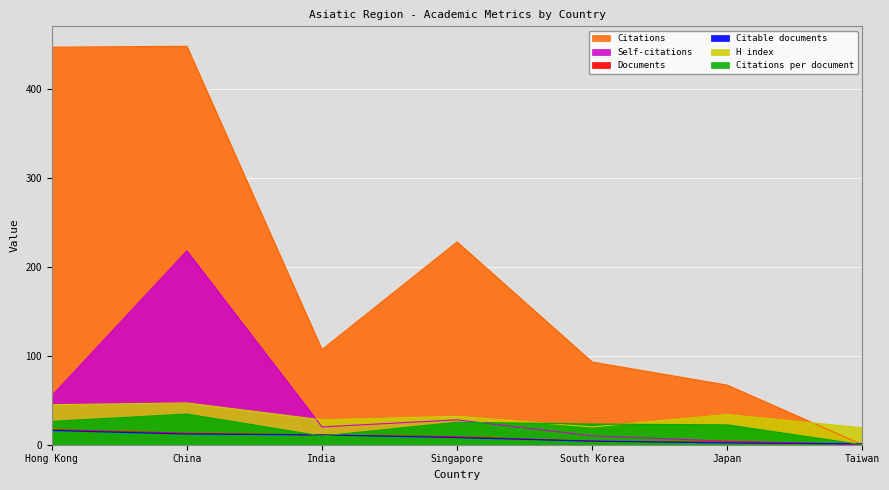

Count the number of categories in the chart.

7